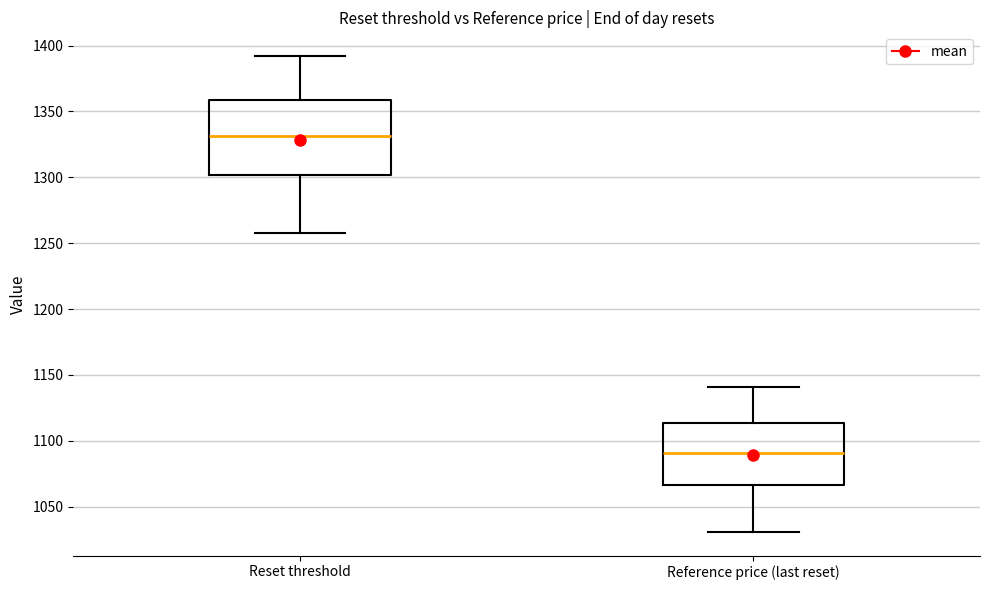

Reading left to right, read every box against the y-axis: the position of its median line, the range the box covers, and the ends of its whiskers. The values are not printed on the chart, so give them approximately, as read against the axis.

Reset threshold: median 1330, box 1300 to 1360, whiskers 1260 to 1390
Reference price (last reset): median 1090, box 1065 to 1115, whiskers 1030 to 1140